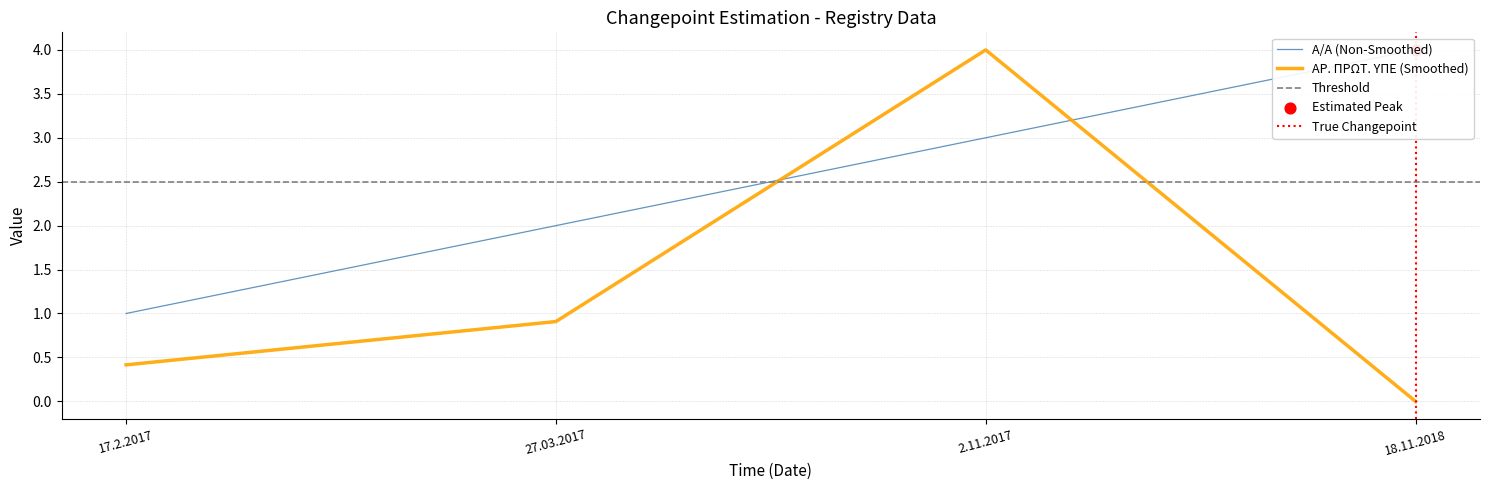

At which category is the sum across all series the highest?

2.11.2017